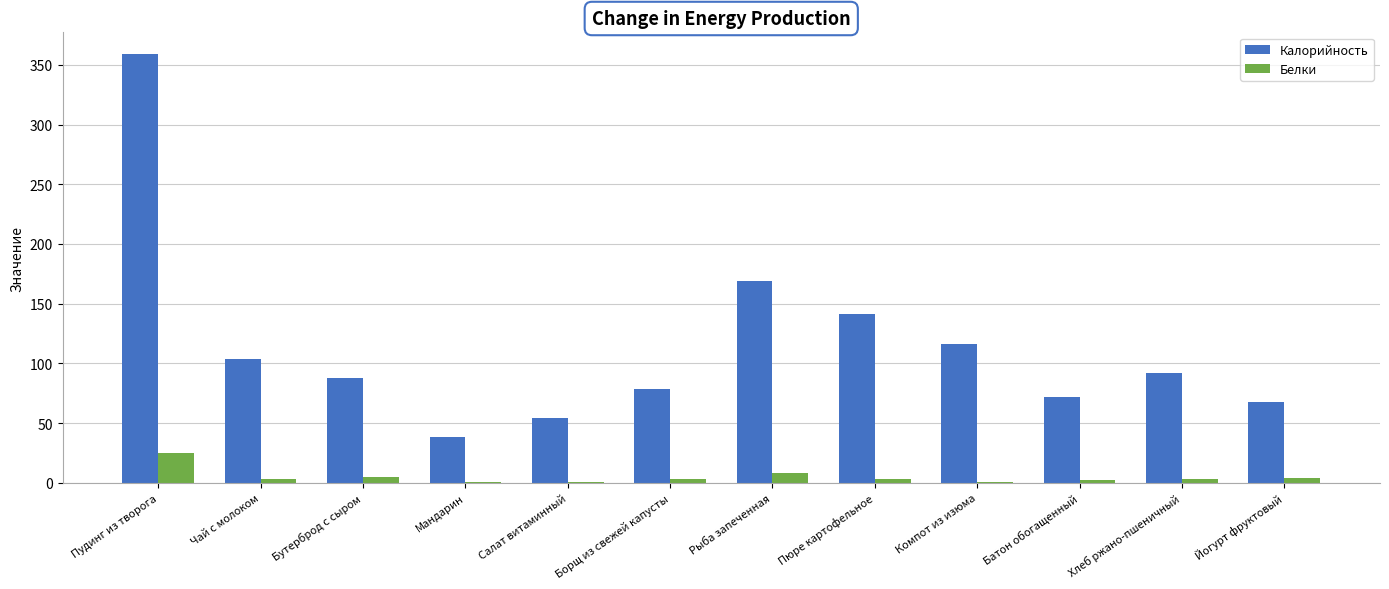

Does the chart contain stacked bars?

No